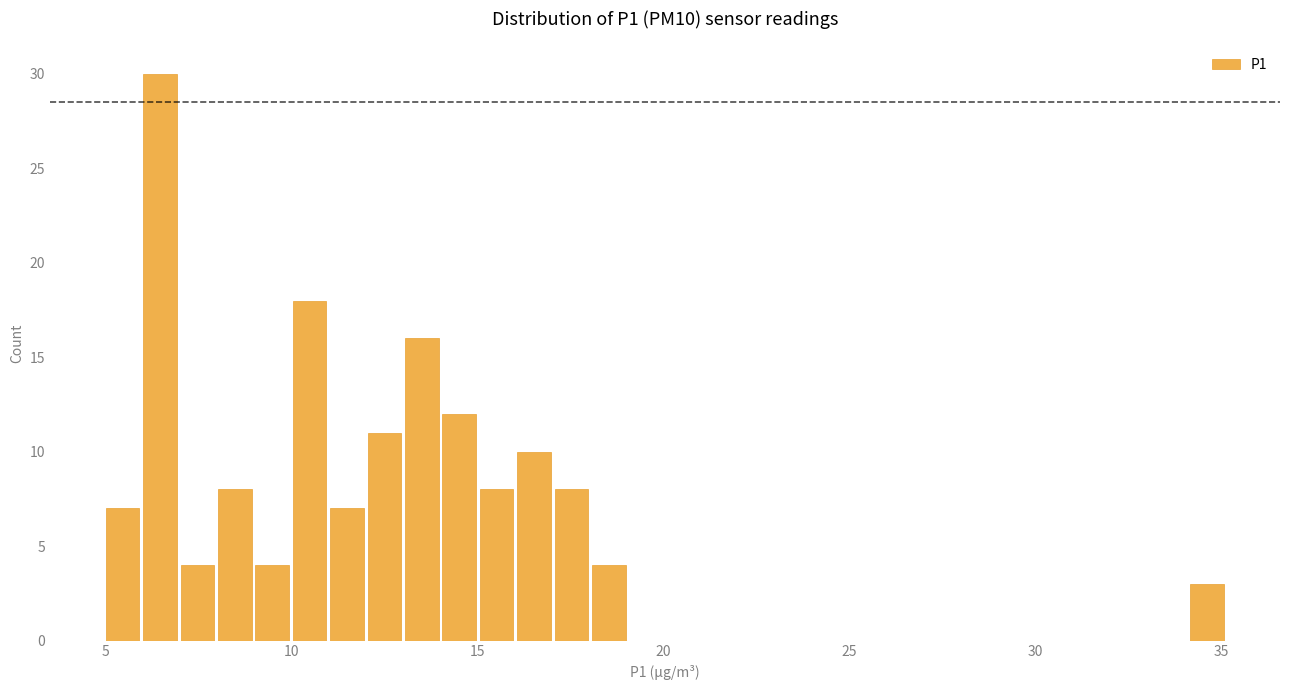

Read against the x-axis, roughly where is the centre of the tallest bar?

6.5